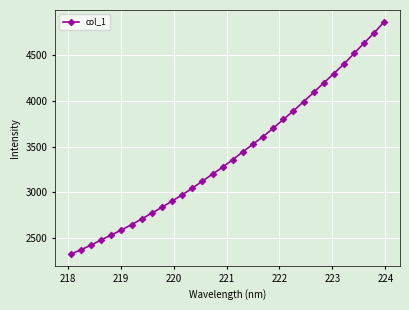

What is the difference between the maximum and minimum values?

2543.2